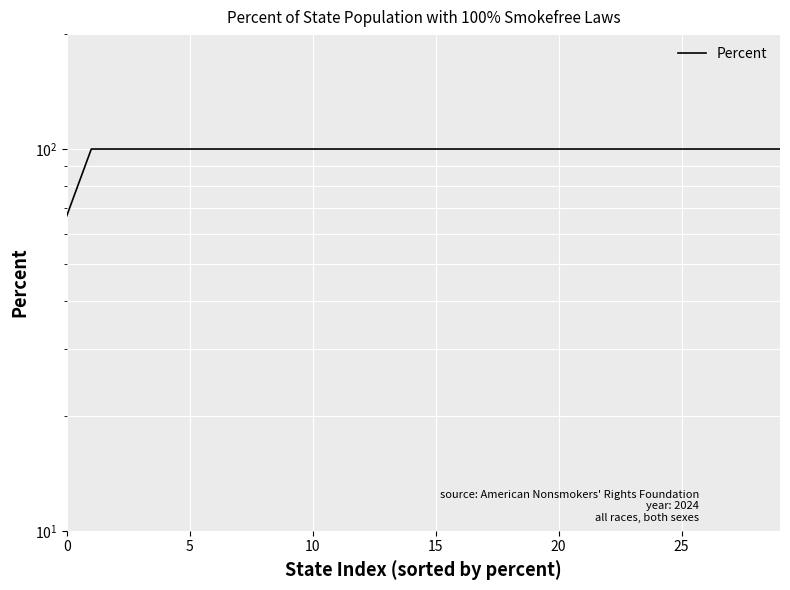

True or false: there are more than 0 points higher than both neighbors.

False